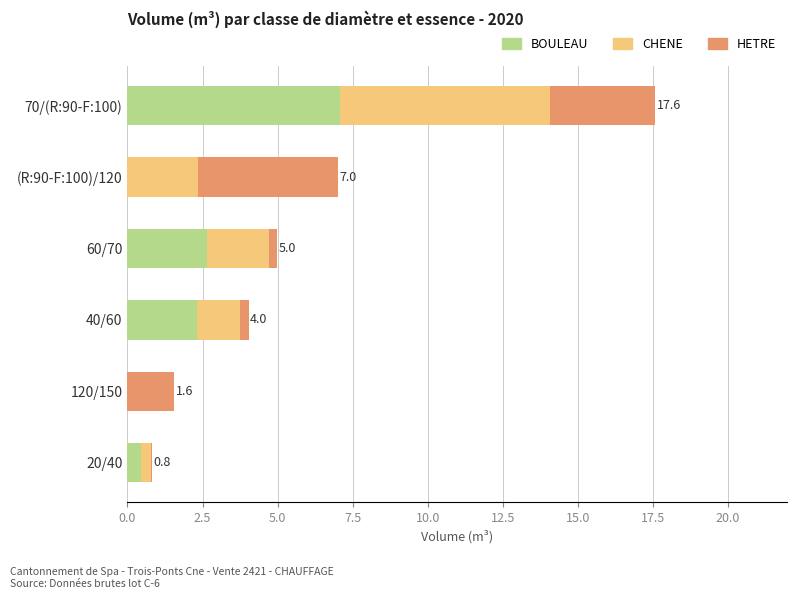

At which category is the sum across all series the highest?

70/(R:90-F:100)